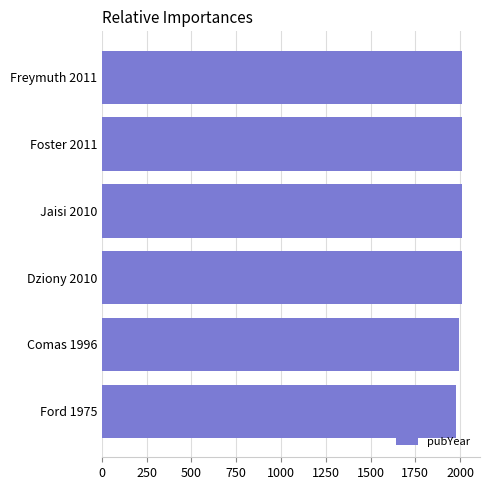

Are the bars horizontal?

Yes